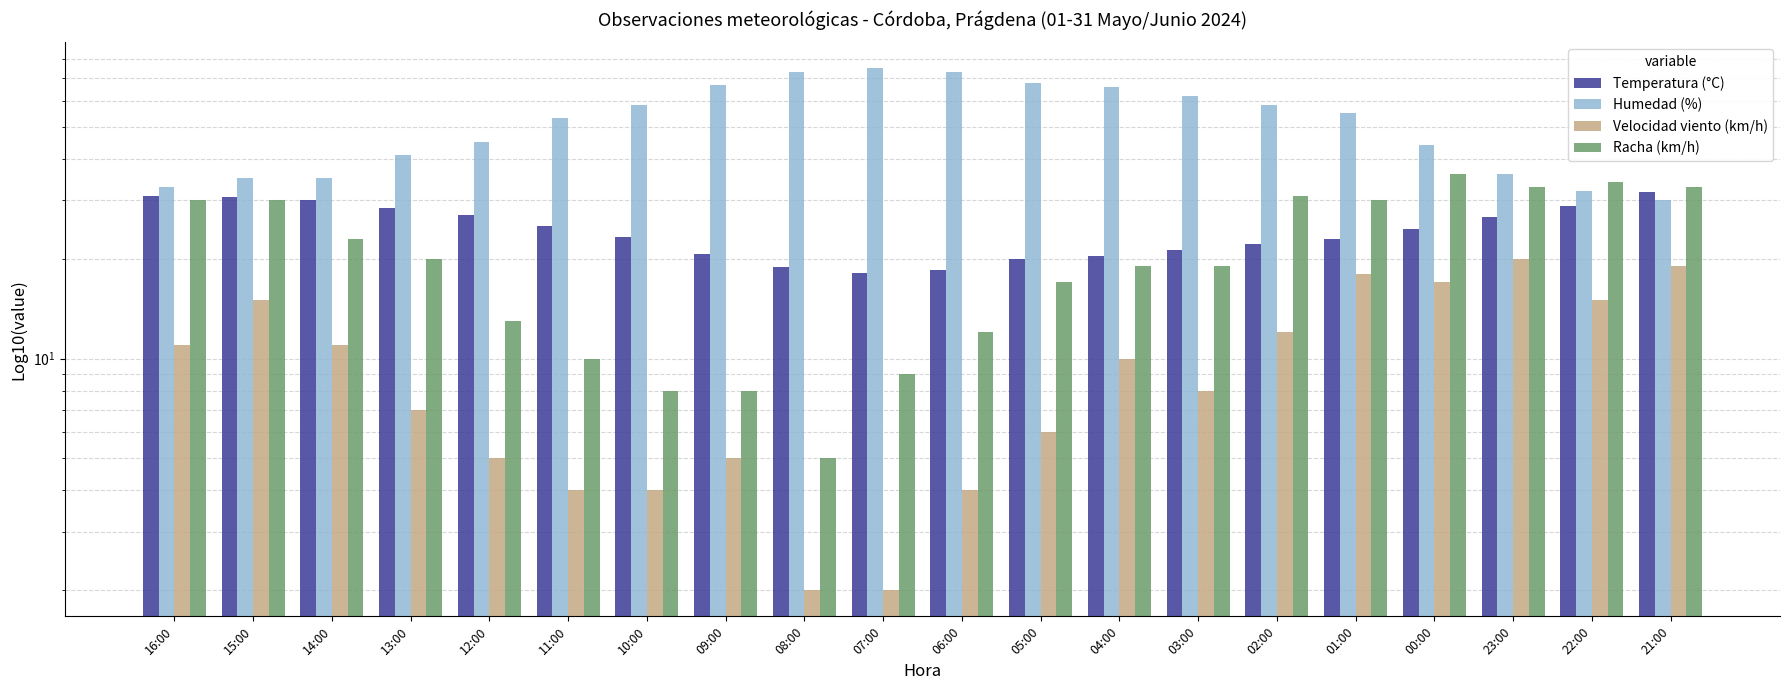

Reading left to right, transcribe all the data shown in this chart.

Temperatura (°C): 16:00=31.0	15:00=30.7	14:00=30.1	13:00=28.4	12:00=27.1	11:00=25.1	10:00=23.2	09:00=20.6	08:00=18.9	07:00=18.1	06:00=18.5	05:00=19.9	04:00=20.4	03:00=21.2	02:00=22.2	01:00=22.9	00:00=24.6	23:00=26.7	22:00=28.9	21:00=31.8
Humedad (%): 16:00=33.0	15:00=35.0	14:00=35.0	13:00=41.0	12:00=45.0	11:00=53.0	10:00=58.0	09:00=67.0	08:00=73.0	07:00=75.0	06:00=73.0	05:00=68.0	04:00=66.0	03:00=62.0	02:00=58.0	01:00=55.0	00:00=44.0	23:00=36.0	22:00=32.0	21:00=30.0
Velocidad viento (km/h): 16:00=11.0	15:00=15.0	14:00=11.0	13:00=7.0	12:00=5.0	11:00=4.0	10:00=4.0	09:00=5.0	08:00=2.0	07:00=2.0	06:00=4.0	05:00=6.0	04:00=10.0	03:00=8.0	02:00=12.0	01:00=18.0	00:00=17.0	23:00=20.0	22:00=15.0	21:00=19.0
Racha (km/h): 16:00=30.0	15:00=30.0	14:00=23.0	13:00=20.0	12:00=13.0	11:00=10.0	10:00=8.0	09:00=8.0	08:00=5.0	07:00=9.0	06:00=12.0	05:00=17.0	04:00=19.0	03:00=19.0	02:00=31.0	01:00=30.0	00:00=36.0	23:00=33.0	22:00=34.0	21:00=33.0